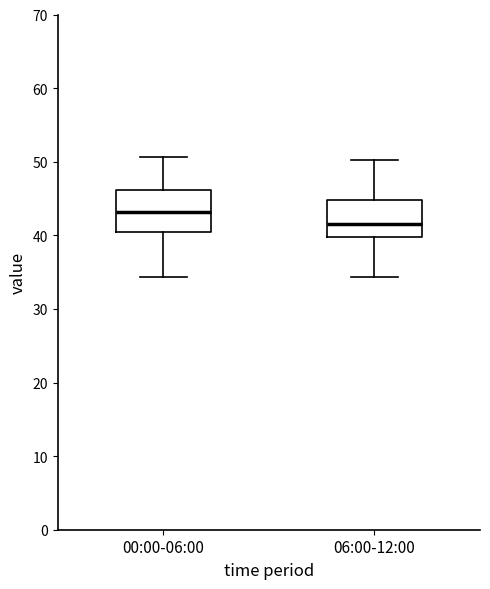

Reading left to right, transcribe this box plot: for each box, give where its median line is, the range the box spans, and where its two whiskers end, as read against the y-axis. The values are not printed on the chart, so give them approximately, as read against the axis.

00:00-06:00: median 43, box 40 to 46, whiskers 34 to 51
06:00-12:00: median 42, box 40 to 45, whiskers 34 to 50